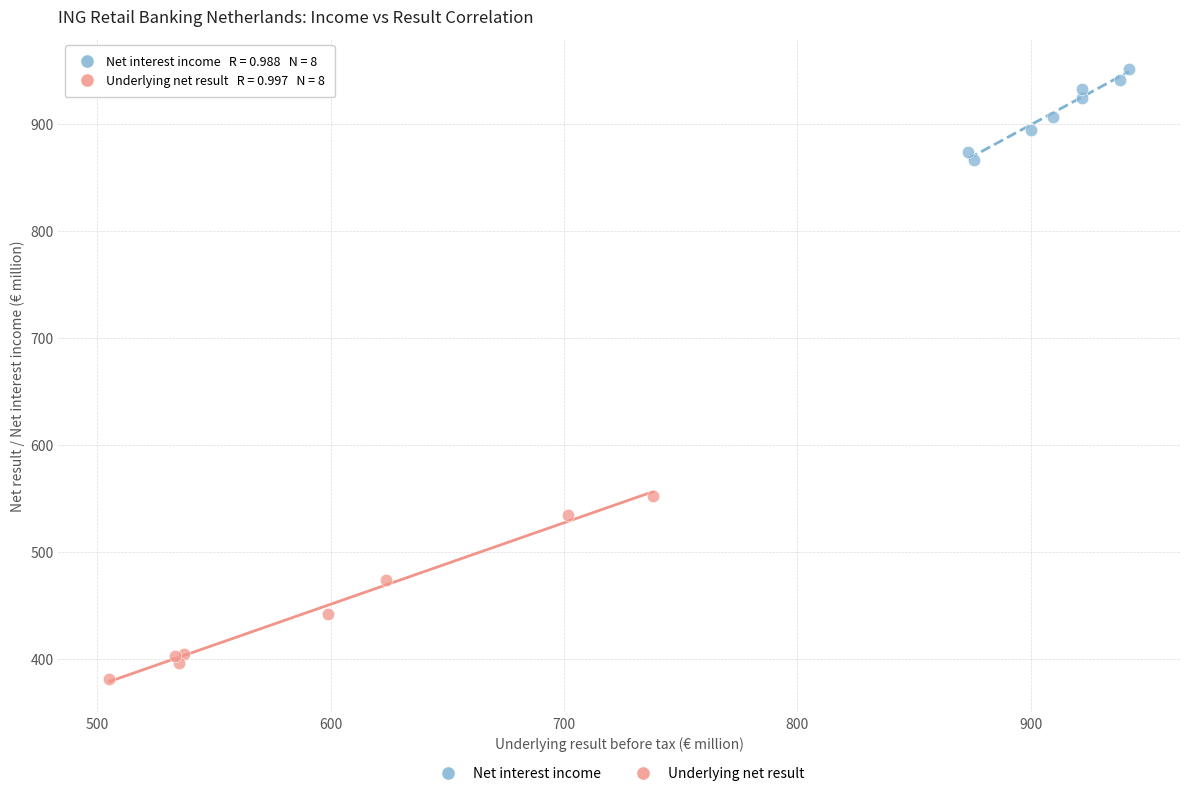

Which series contains the lowest Y value?

Underlying net result